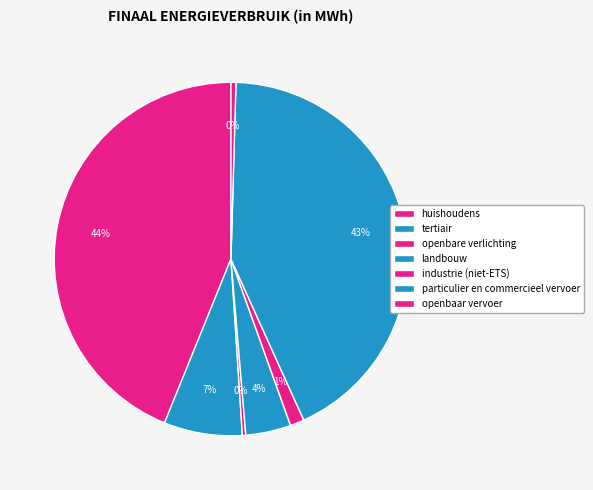

How many segments does this pie chart have?

7